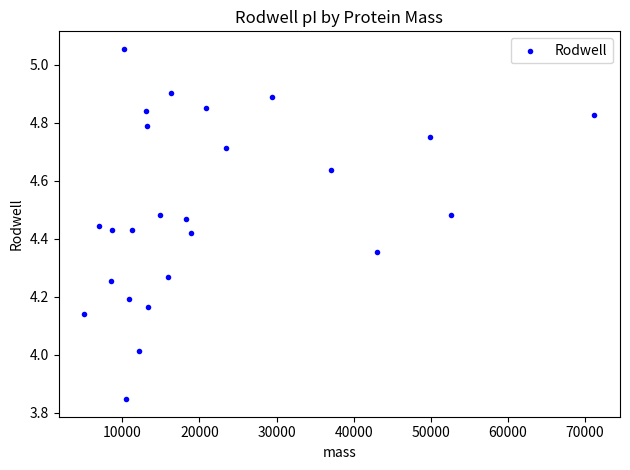

What is the range of X values (max minus min)?

66203.9